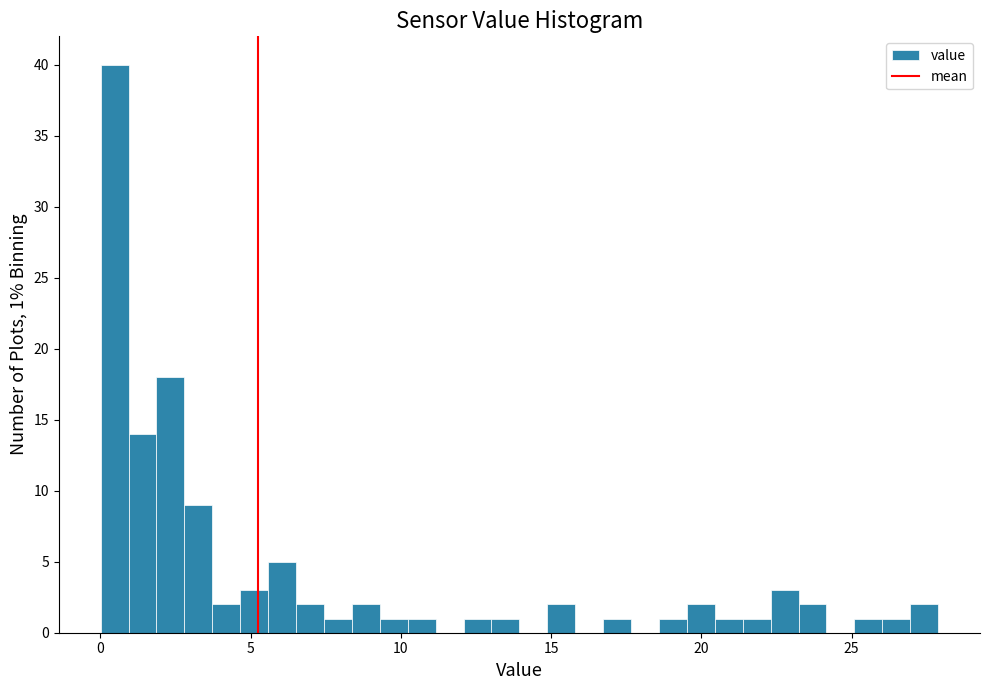

Around what value on the x-axis is the tallest bar? Give the approximate position of its centre, as read against the axis.

0.5